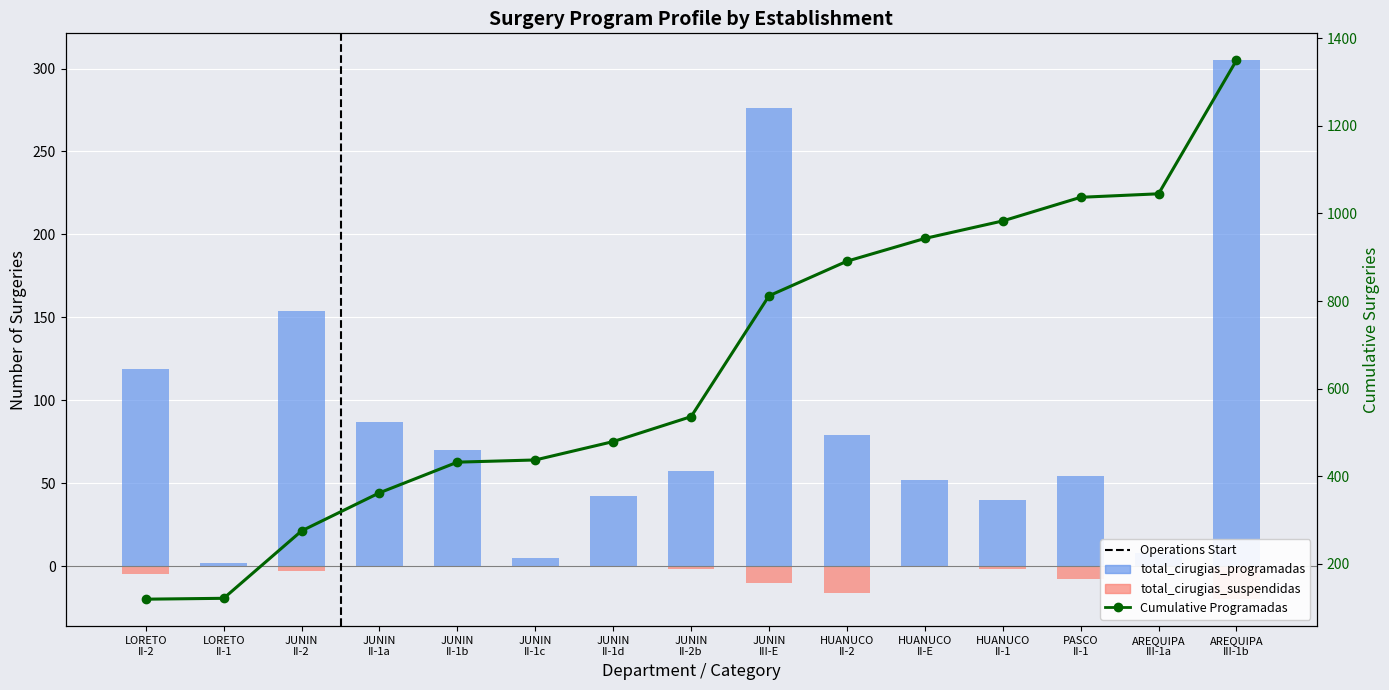

Is the value of total_cirugias_suspendidas at AREQUIPA
III-1a greater than the value of Cumulative Programadas at LORETO
II-2?

No